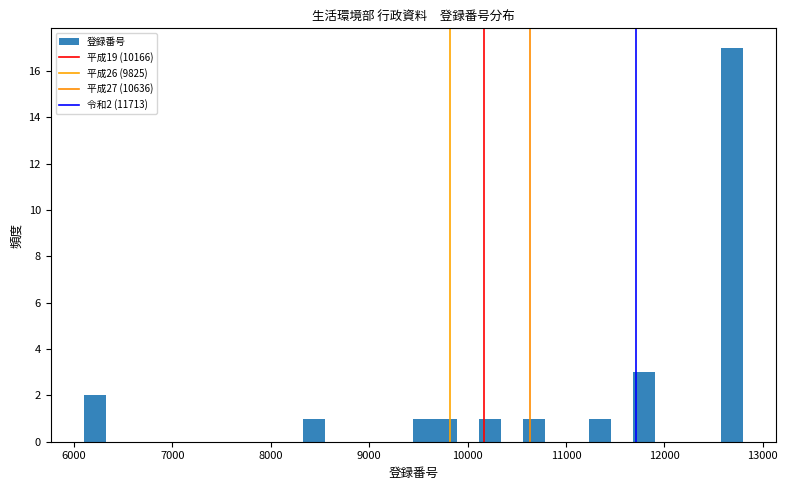

Around what value on the x-axis is the tallest bar? Give the approximate position of its centre, as read against the axis.

12700